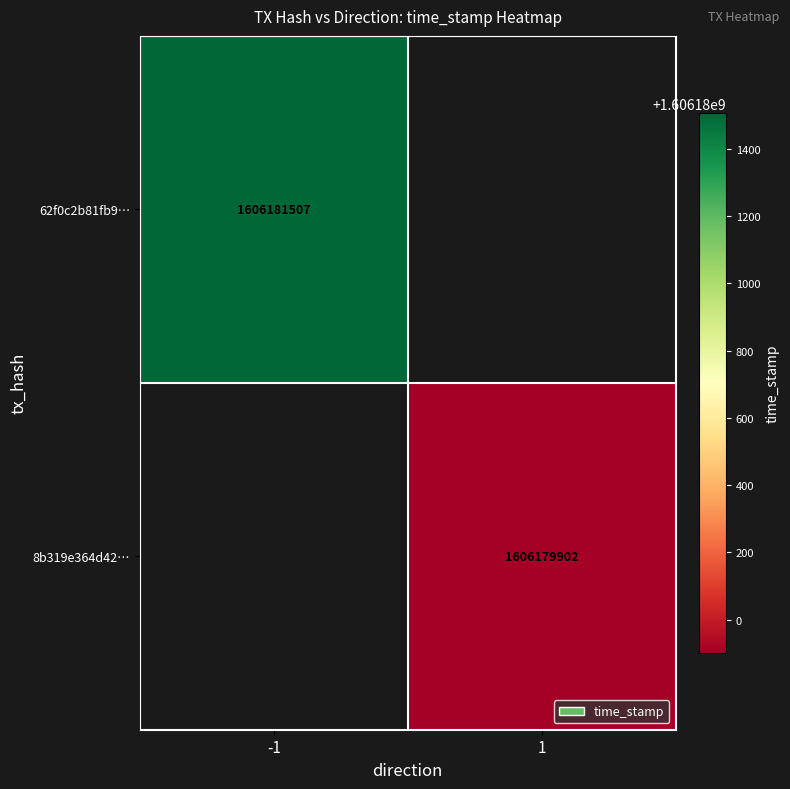

Reading left to right, extract all data points from this chart.

62f0c2b81fb95d0d13acc3659e07d2eecc7ba3a: -1	1606181507
8b319e364d42a7fc4e05ced80297543f1df1808: 1	1606179902